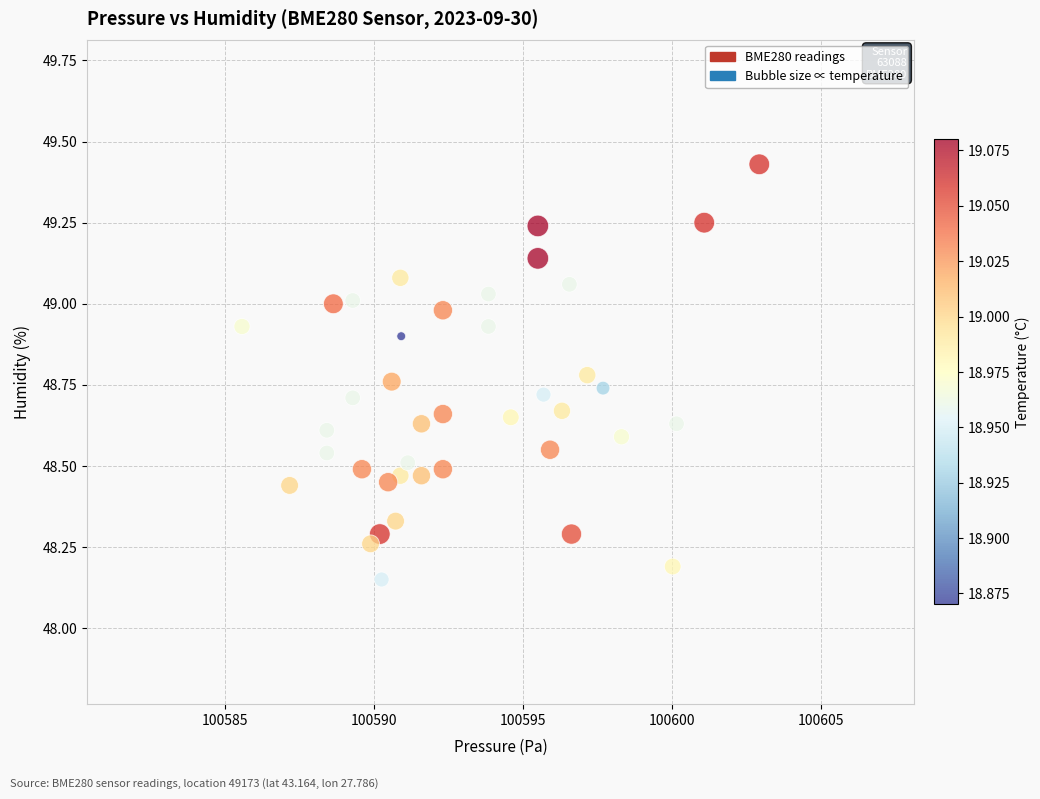

What is the range of X values (max minus min)?

17.4